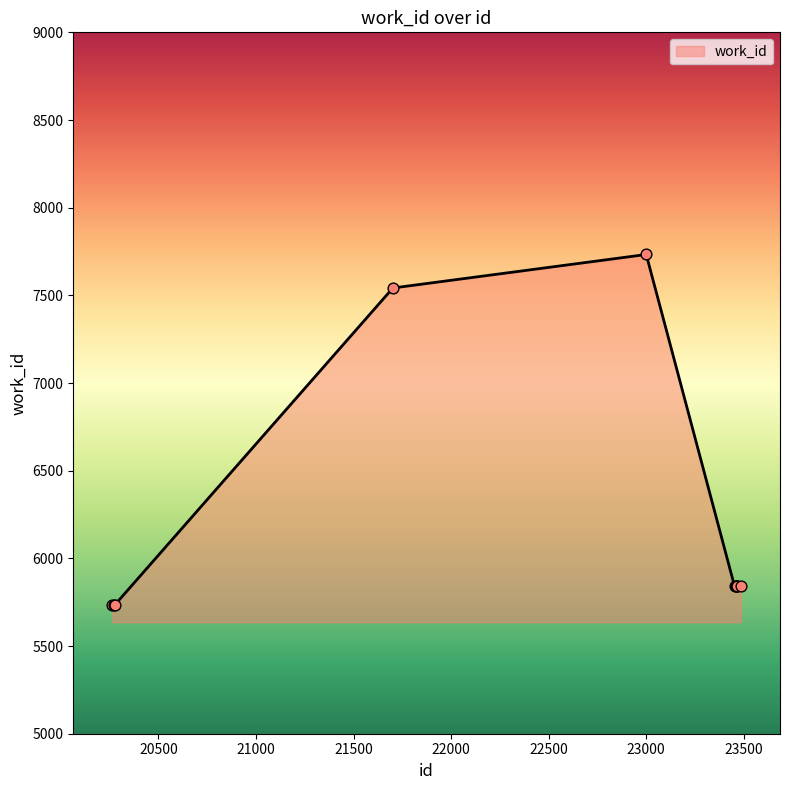

What is the smallest value displayed?

5736